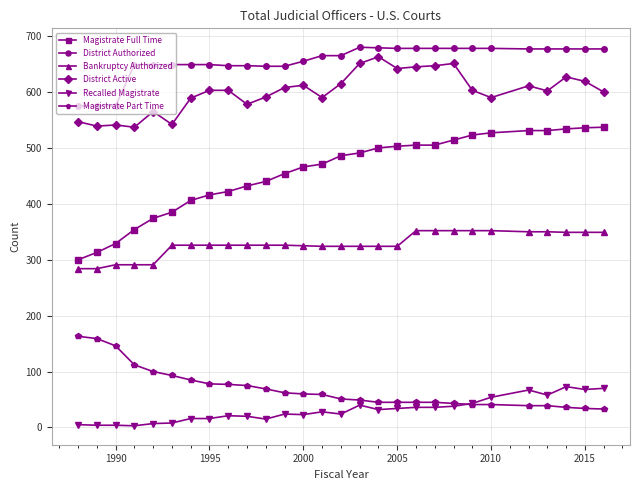

Which series has the widest spread of values?

Magistrate Full Time